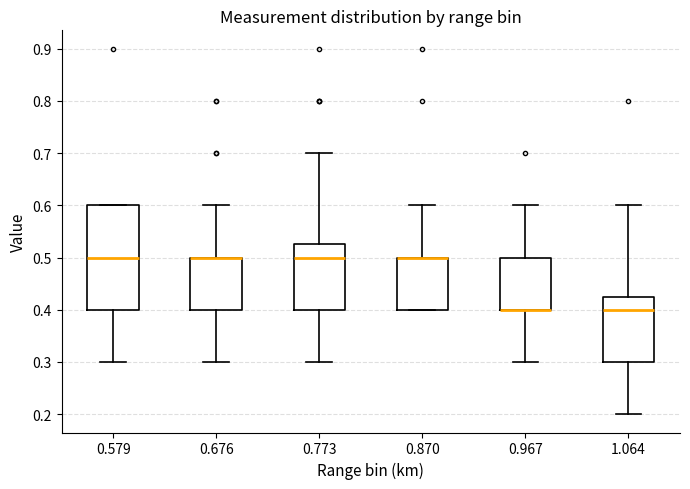

Reading left to right, read every box against the y-axis: the position of its median line, the range the box covers, and the ends of its whiskers. The values are not printed on the chart, so give them approximately, as read against the axis.

0.579: median 0.50, box 0.40 to 0.60, whiskers 0.30 to 0.60
0.676: median 0.50 (drawn on the box's upper edge), box 0.40 to 0.50, whiskers 0.30 to 0.60
0.773: median 0.50, box 0.40 to 0.53, whiskers 0.30 to 0.70
0.870: median 0.50 (drawn on the box's upper edge), box 0.40 to 0.50, whiskers 0.40 to 0.60
0.967: median 0.40 (drawn on the box's lower edge), box 0.40 to 0.50, whiskers 0.30 to 0.60
1.064: median 0.40, box 0.30 to 0.43, whiskers 0.20 to 0.60